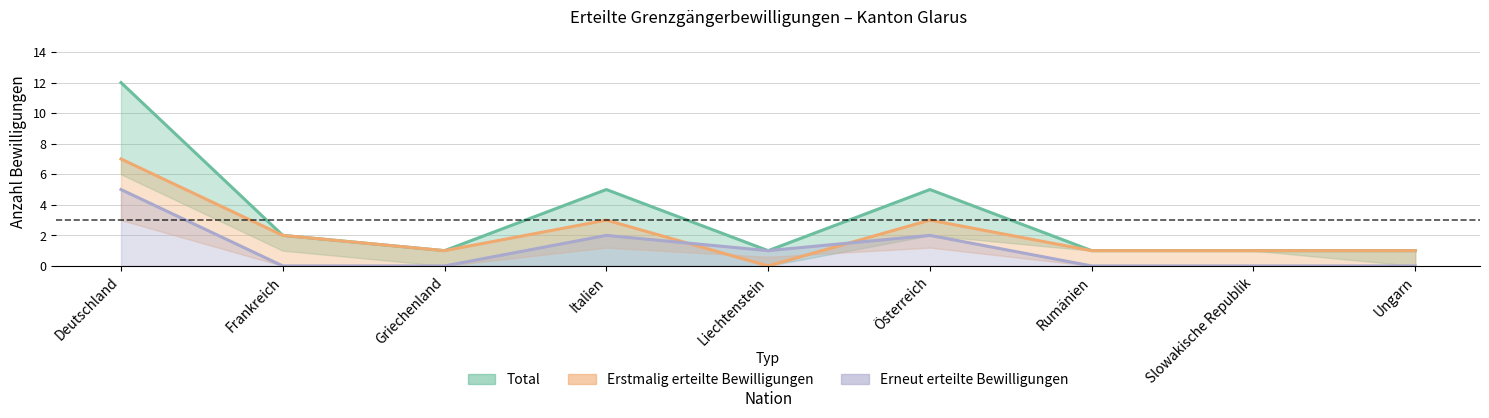

What is the label of the 2nd point from the right?

Slowakische Republik